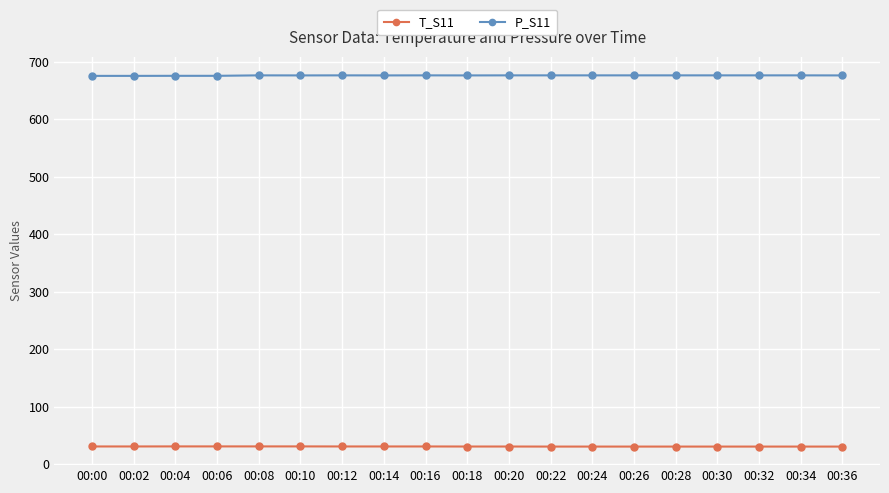

What is the sum of all P_S11 values?

12853.5